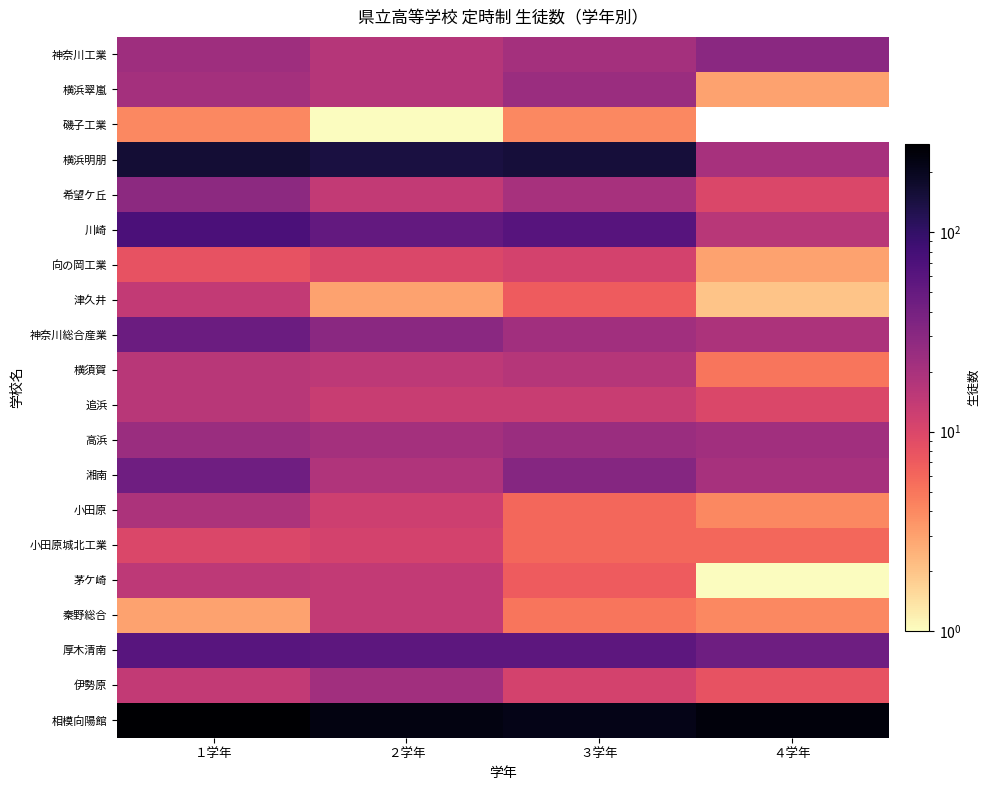

Reading right to left, transcribe all the data shown in this chart.

神奈川工業: ４学年=30	３学年=21	２学年=17	１学年=23
横浜翠嵐: ４学年=3	３学年=24	２学年=17	１学年=21
磯子工業: ４学年=0	３学年=4	２学年=1	１学年=4
横浜明朋: ４学年=20	３学年=153	２学年=142	１学年=160
希望ケ丘: ４学年=10	３学年=20	２学年=14	１学年=29
川崎: ４学年=16	３学年=61	２学年=52	１学年=72
向の岡工業: ４学年=3	３学年=11	２学年=10	１学年=8
津久井: ４学年=2	３学年=7	２学年=3	１学年=14
神奈川総合産業: ４学年=19	３学年=22	２学年=30	１学年=46
横須賀: ４学年=5	３学年=17	２学年=15	１学年=16
追浜: ４学年=10	３学年=13	２学年=13	１学年=16
高浜: ４学年=22	３学年=24	２学年=21	１学年=24
湘南: ４学年=20	３学年=32	２学年=18	１学年=43
小田原: ４学年=4	３学年=6	２学年=12	１学年=19
小田原城北工業: ４学年=6	３学年=6	２学年=11	１学年=10
茅ケ崎: ４学年=1	３学年=7	２学年=14	１学年=15
秦野総合: ４学年=4	３学年=5	２学年=14	１学年=3
厚木清南: ４学年=44	３学年=56	２学年=56	１学年=60
伊勢原: ４学年=8	３学年=11	２学年=22	１学年=14
相模向陽館: ４学年=248	３学年=216	２学年=231	１学年=278